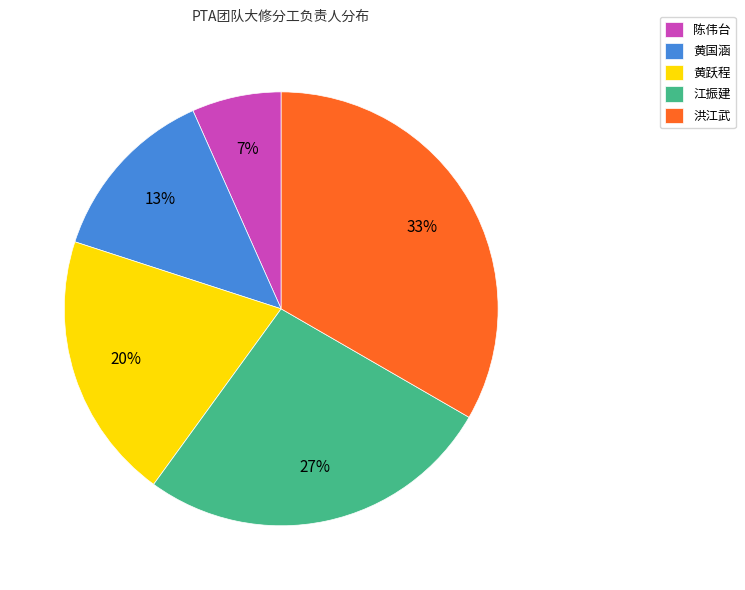

Is it true that 江振建 is 36% of the pie?

False